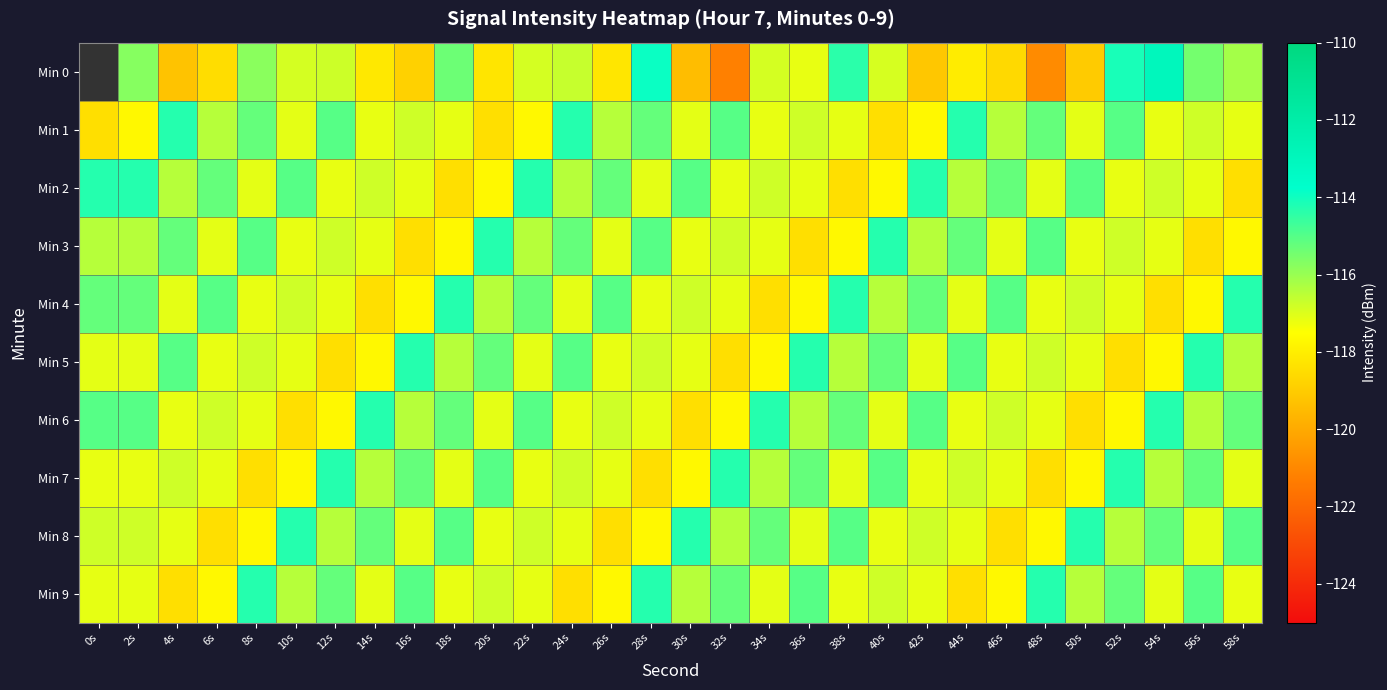

What is the average value of the Min 5 series?

-116.6